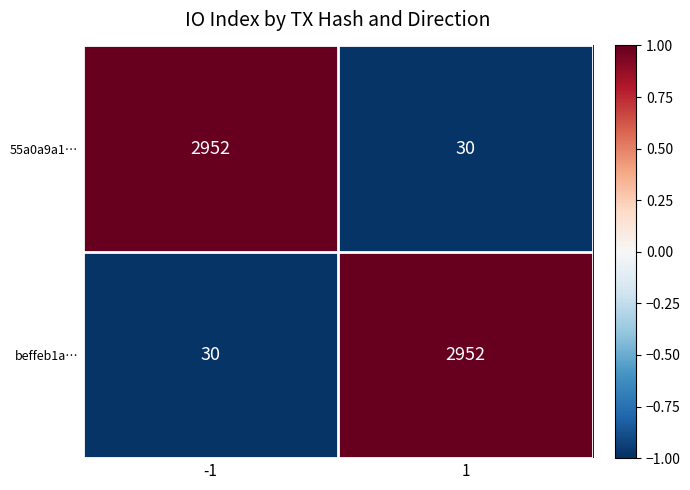

Reading left to right, transcribe all the data shown in this chart.

55a0a9a1…: -1=2952	1=30
beffeb1a…: -1=30	1=2952